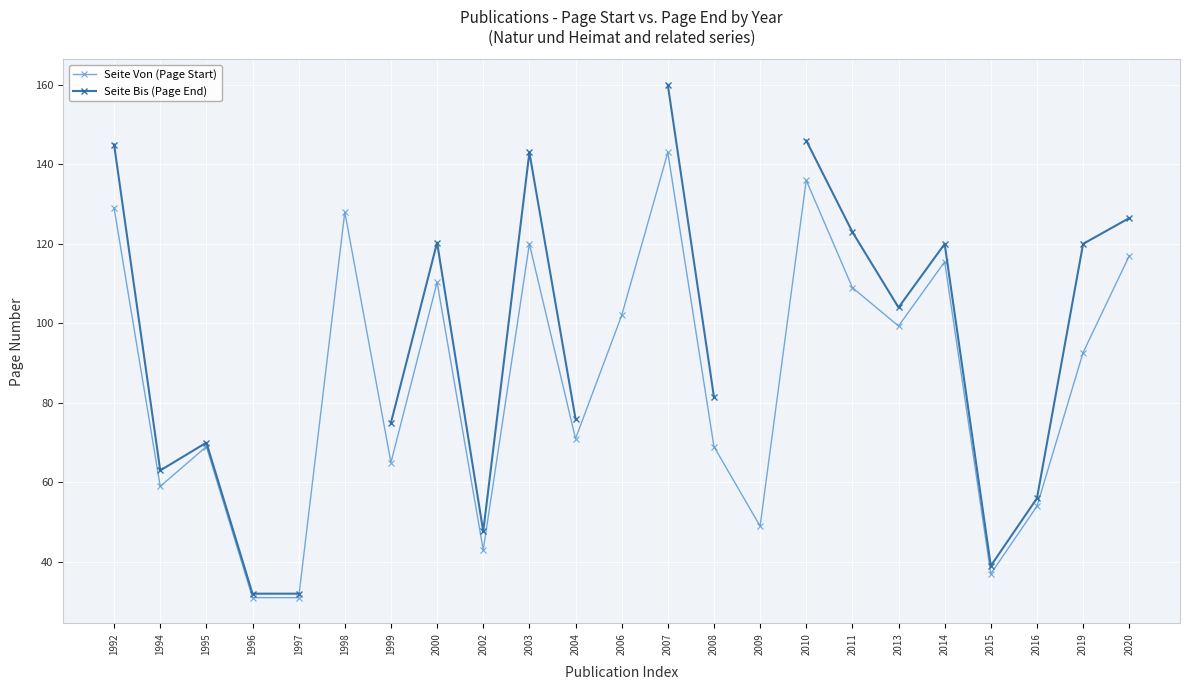

True or false: Seite Von (Page Start) and Seite Bis (Page End) intersect in this chart.

False